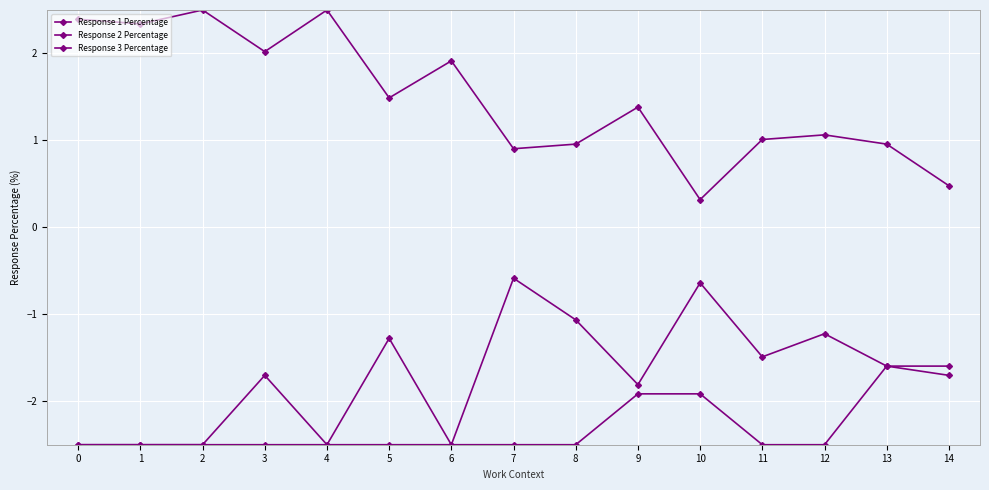

Count the number of categories in the chart.

15